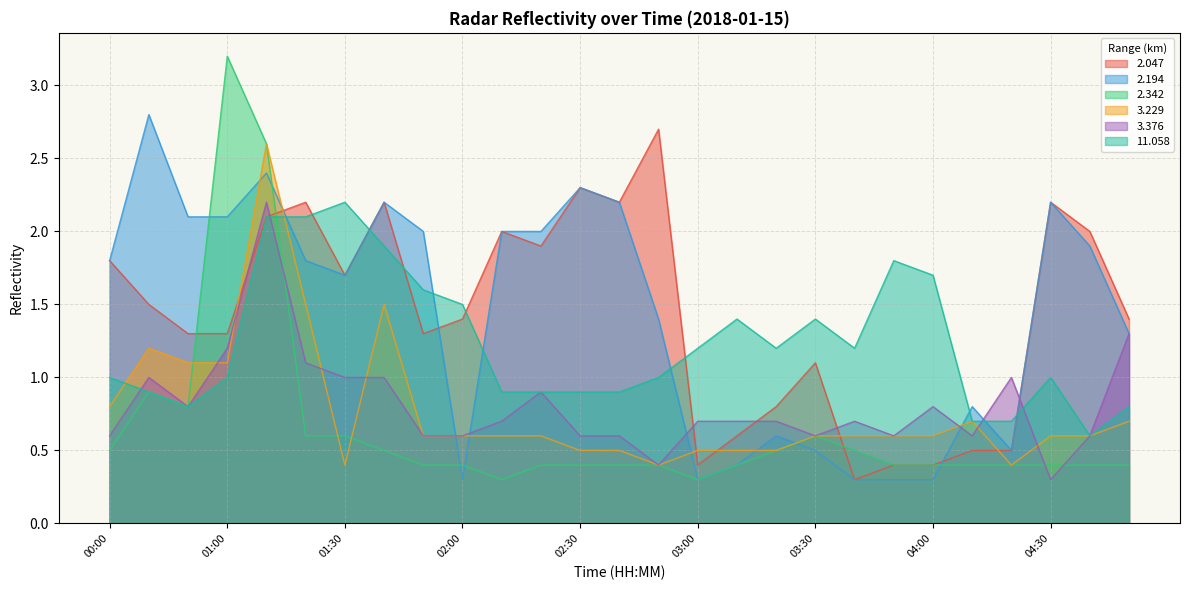

Reading right to left, extract all data points from this chart.

  2.047: 04:50=1.4	04:40=2.0	04:30=2.2	04:20=0.5	04:10=0.5	04:00=0.4	03:50=0.4	03:40=0.3	03:30=1.1	03:20=0.8	03:10=0.6	03:00=0.4	02:50=2.7	02:40=2.2	02:30=2.3	02:20=1.9	02:10=2.0	02:00=1.4	01:50=1.3	01:40=2.2	01:30=1.7	01:20=2.2	01:10=2.1	01:00=1.3	00:50=1.3	00:40=1.5	00:00=1.8
  2.194: 04:50=1.3	04:40=1.9	04:30=2.2	04:20=0.5	04:10=0.8	04:00=0.3	03:50=0.3	03:40=0.3	03:30=0.5	03:20=0.6	03:10=0.4	03:00=0.3	02:50=1.4	02:40=2.2	02:30=2.3	02:20=2.0	02:10=2.0	02:00=0.3	01:50=2.0	01:40=2.2	01:30=1.7	01:20=1.8	01:10=2.4	01:00=2.1	00:50=2.1	00:40=2.8	00:00=1.8
  2.342: 04:50=0.4	04:40=0.4	04:30=0.4	04:20=0.4	04:10=0.4	04:00=0.4	03:50=0.4	03:40=0.5	03:30=0.6	03:20=0.5	03:10=0.4	03:00=0.3	02:50=0.4	02:40=0.4	02:30=0.4	02:20=0.4	02:10=0.3	02:00=0.4	01:50=0.4	01:40=0.5	01:30=0.6	01:20=0.6	01:10=2.6	01:00=3.2	00:50=0.8	00:40=0.9	00:00=0.5
  3.229: 04:50=0.7	04:40=0.6	04:30=0.6	04:20=0.4	04:10=0.7	04:00=0.6	03:50=0.6	03:40=0.6	03:30=0.6	03:20=0.5	03:10=0.5	03:00=0.5	02:50=0.4	02:40=0.5	02:30=0.5	02:20=0.6	02:10=0.6	02:00=0.6	01:50=0.6	01:40=1.5	01:30=0.4	01:20=1.5	01:10=2.6	01:00=1.1	00:50=1.1	00:40=1.2	00:00=0.8
  3.376: 04:50=1.3	04:40=0.6	04:30=0.3	04:20=1.0	04:10=0.6	04:00=0.8	03:50=0.6	03:40=0.7	03:30=0.6	03:20=0.7	03:10=0.7	03:00=0.7	02:50=0.4	02:40=0.6	02:30=0.6	02:20=0.9	02:10=0.7	02:00=0.6	01:50=0.6	01:40=1.0	01:30=1.0	01:20=1.1	01:10=2.2	01:00=1.2	00:50=0.8	00:40=1.0	00:00=0.6
 11.058: 04:50=0.8	04:40=0.6	04:30=1.0	04:20=0.7	04:10=0.7	04:00=1.7	03:50=1.8	03:40=1.2	03:30=1.4	03:20=1.2	03:10=1.4	03:00=1.2	02:50=1.0	02:40=0.9	02:30=0.9	02:20=0.9	02:10=0.9	02:00=1.5	01:50=1.6	01:40=1.9	01:30=2.2	01:20=2.1	01:10=2.1	01:00=1.0	00:50=0.8	00:40=0.9	00:00=1.0